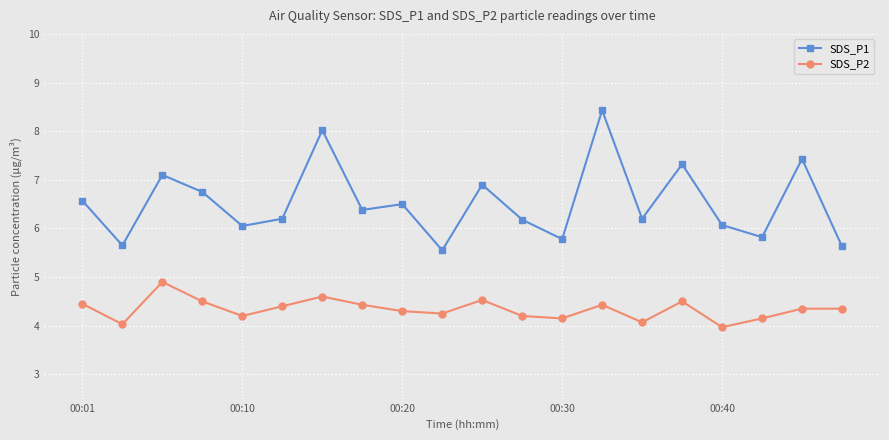

What is the value of the SDS_P2 point at the 4th from the left?

4.5